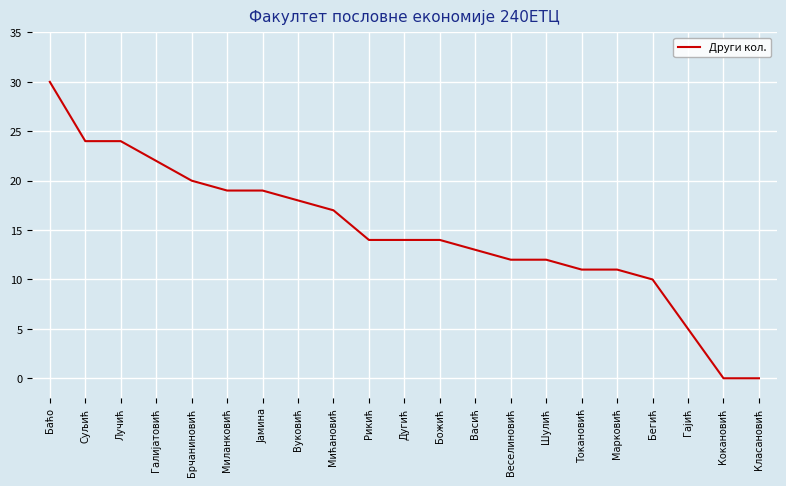

Reading left to right, list all the values displayed in this chart.

30	24	24	22	20	19	19	18	17	14	14	14	13	12	12	11	11	10	5	0	0